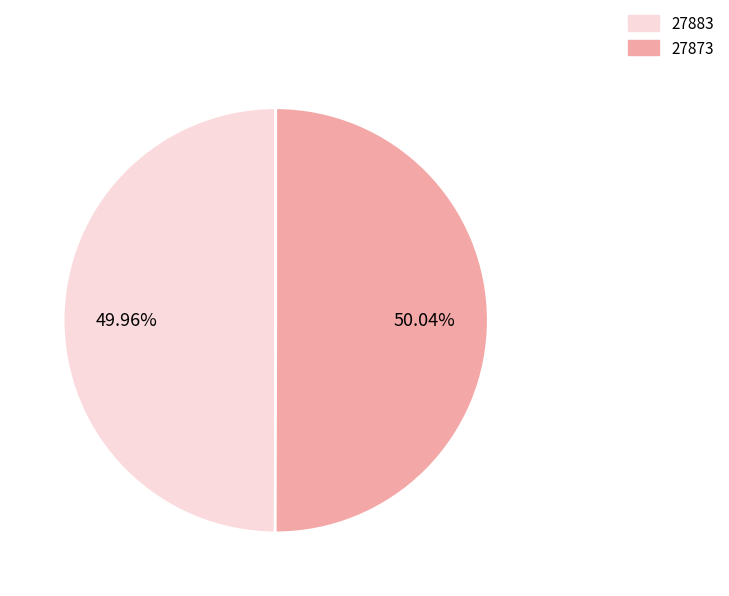

Count the number of slices in the pie.

2